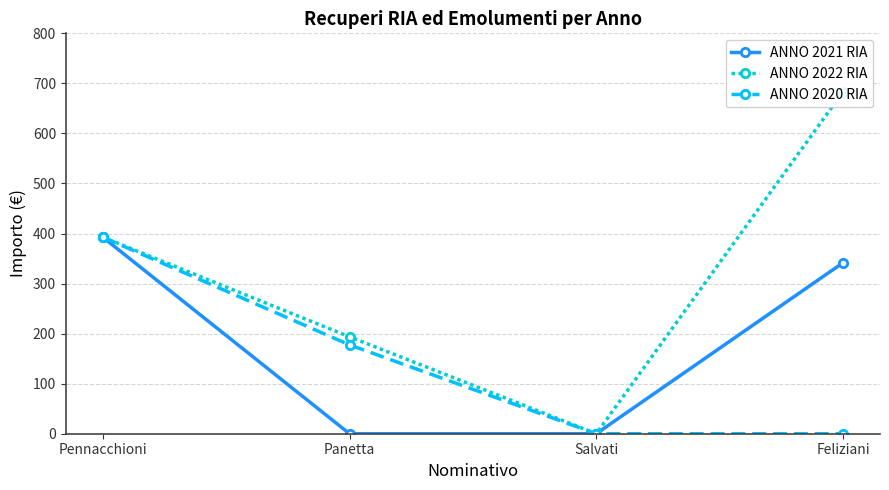

Is it true that ANNO 2020 RIA equals 0.0 at Feliziani?

True